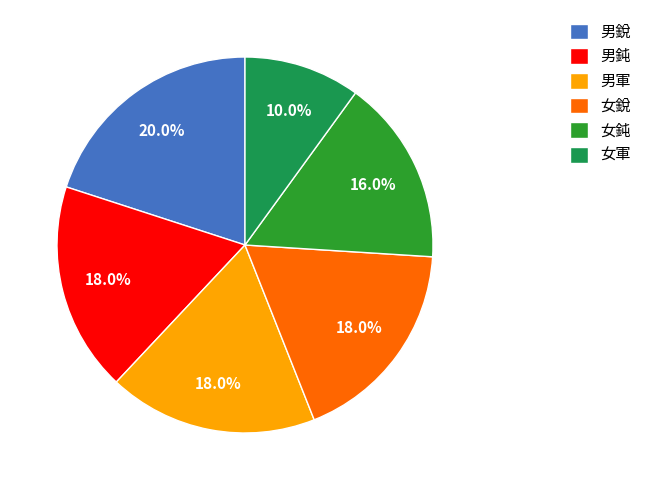

Combined, what portion of the pie is 女銳 and 男軍?

36.0%